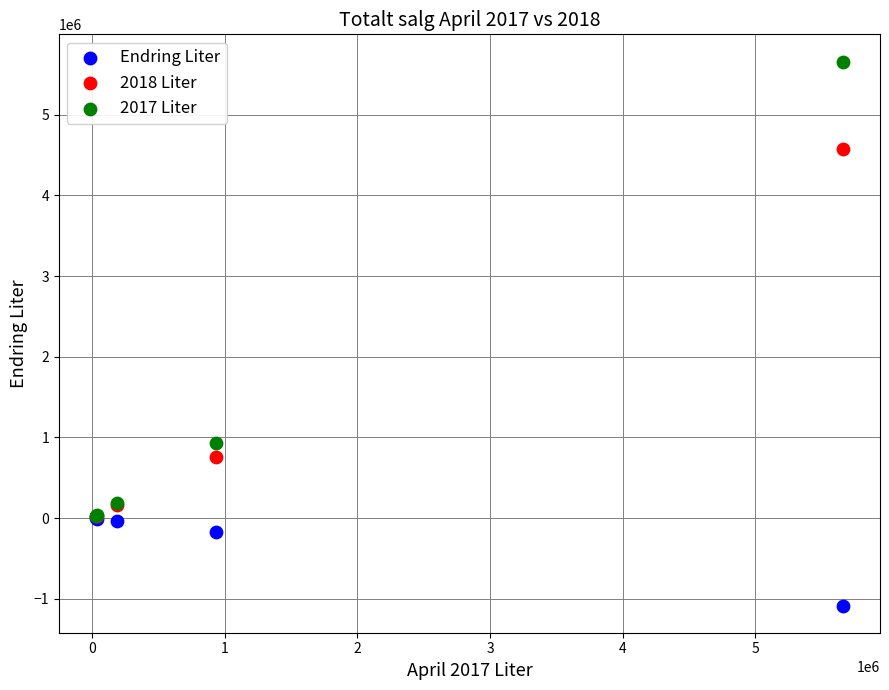

In the Endring Liter series, what Y value is closest to -541411?

-169163.0